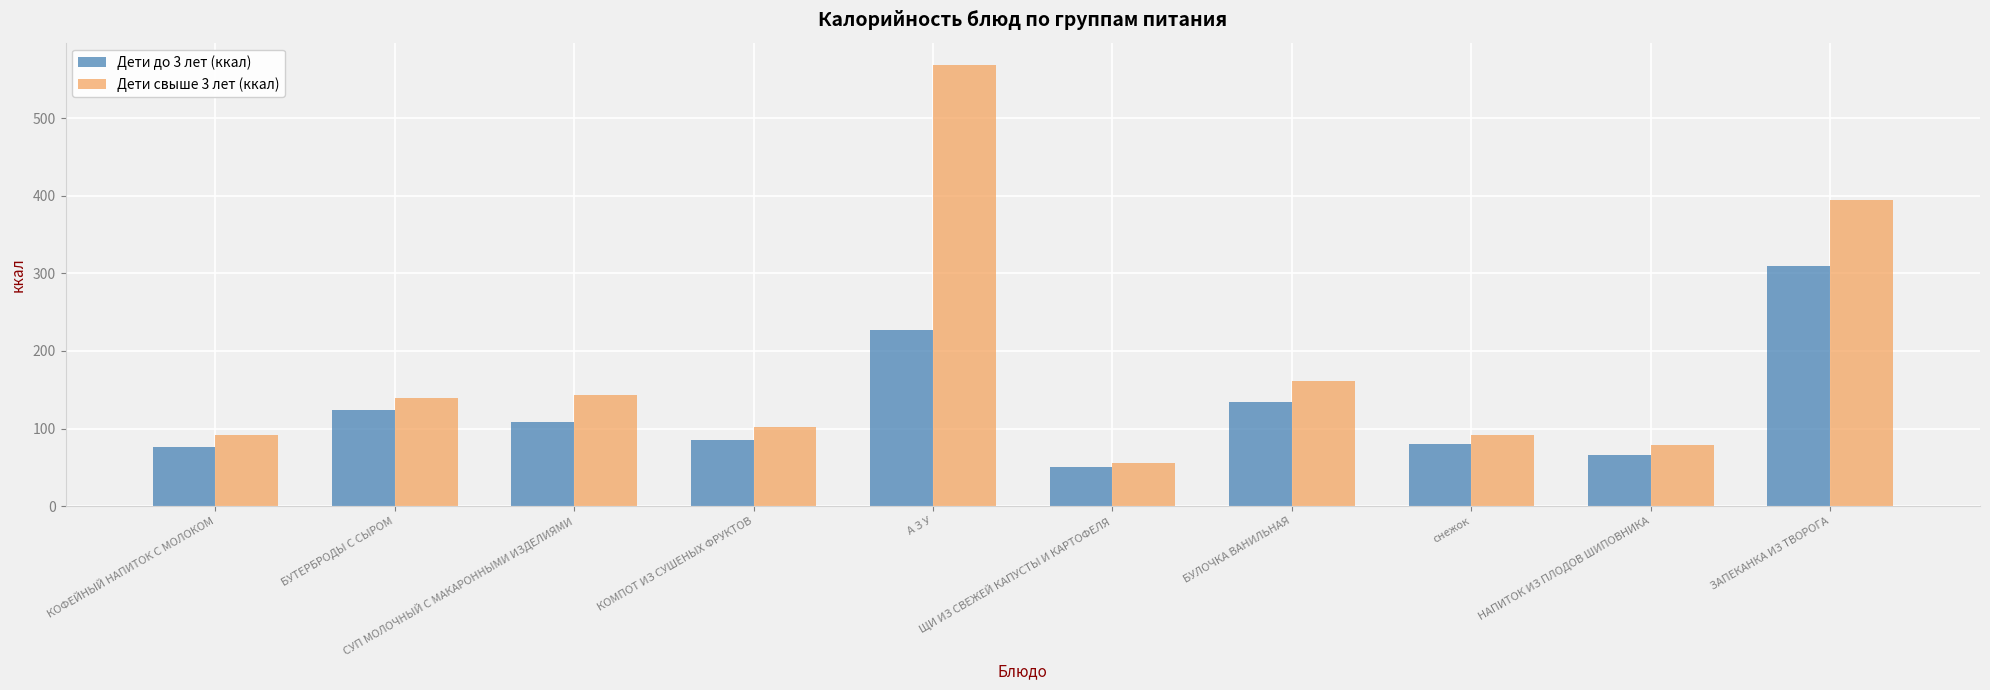

The Дети свыше 3 лет (ккал) series shows 56.0 at ЩИ ИЗ СВЕЖЕЙ КАПУСТЫ И КАРТОФЕЛЯ. True or false?

True